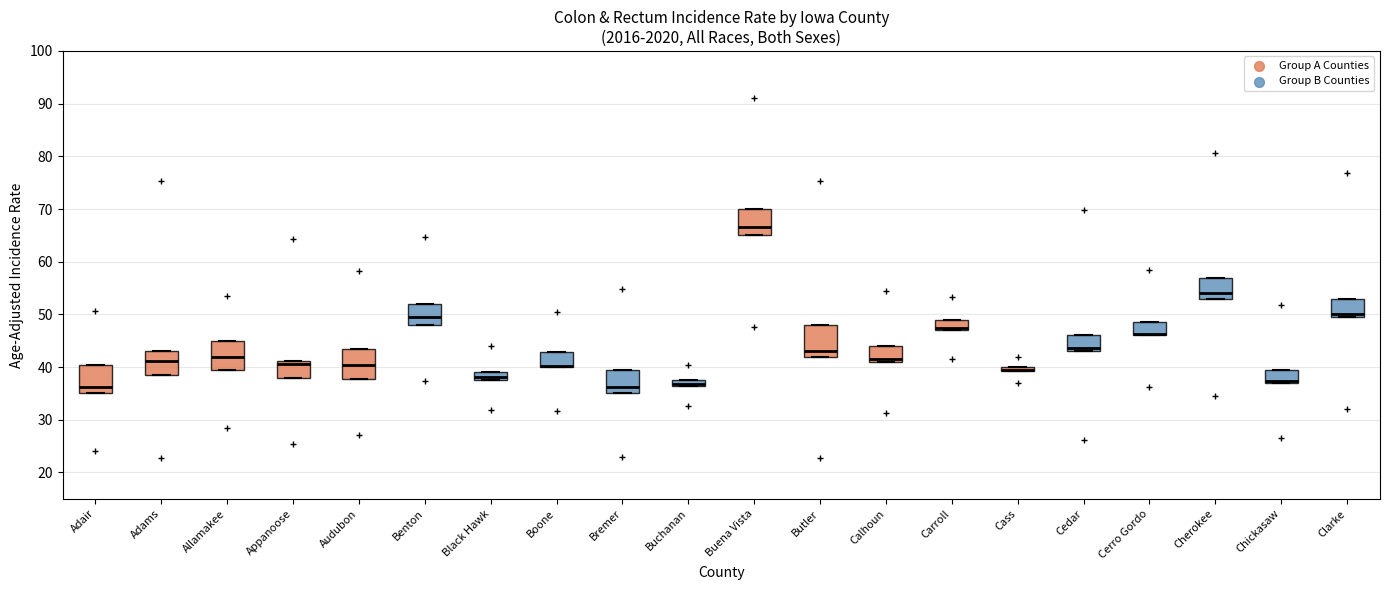

Where is the upper edge of the box for Appanoose on the y-axis? The values are not printed on the chart, so give them approximately, as read against the axis.

41